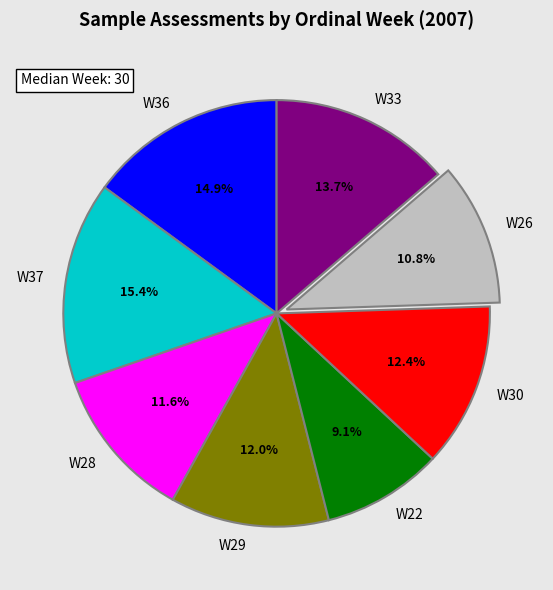

Which has a higher value, W28 or W30?

W30